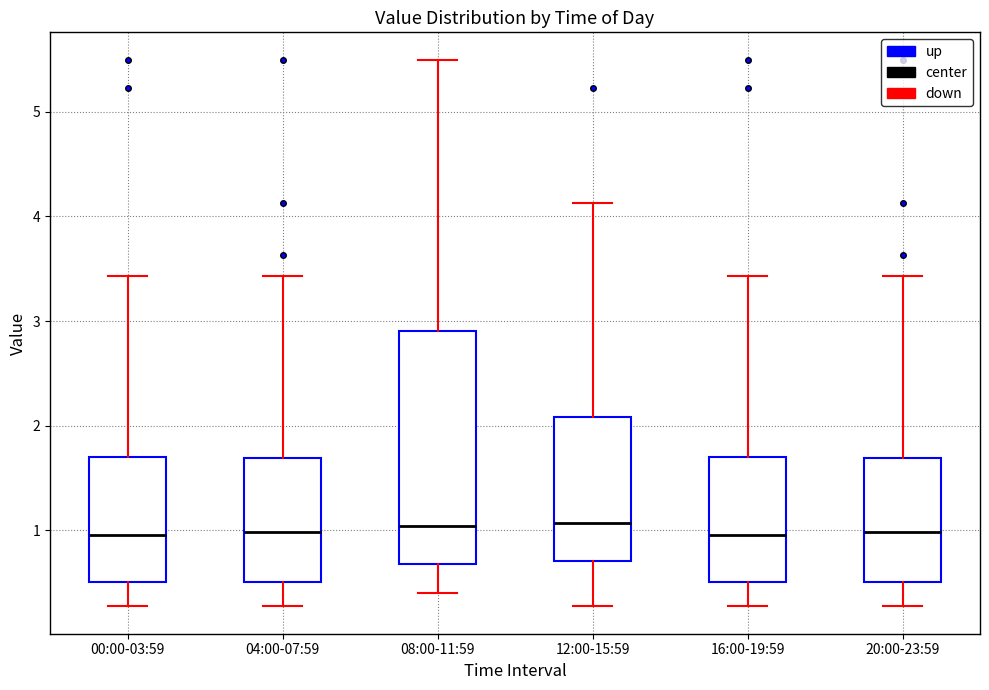

Where does the upper whisker of the box for 00:00-03:59 end on the y-axis? The values are not printed on the chart, so give them approximately, as read against the axis.

3.4